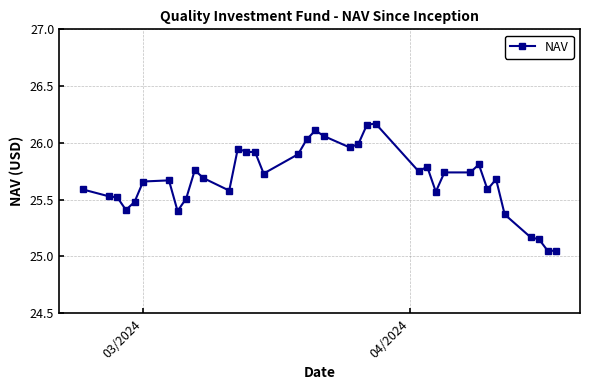

True or false: there are more than 1 points higher than both neighbors.

True